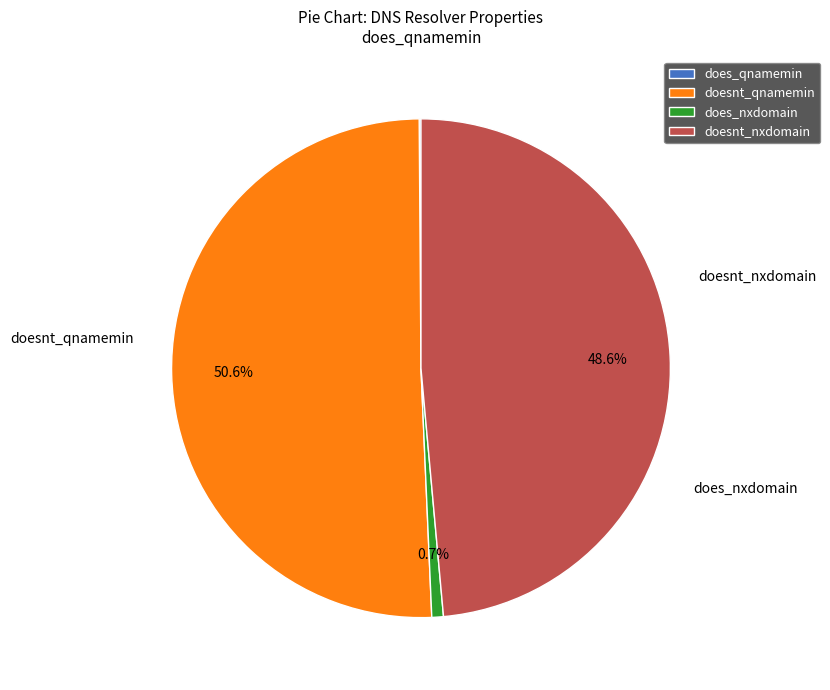

Does any single category account for the majority?

Yes